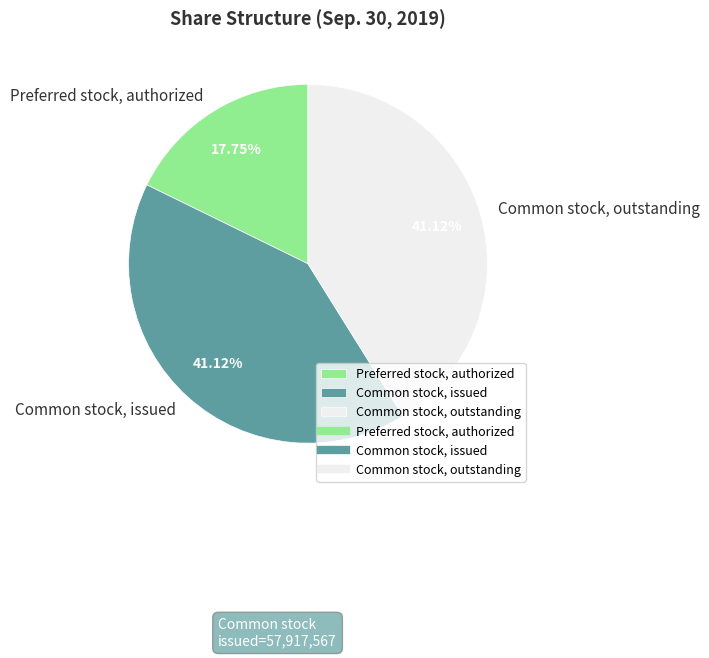

Is there any slice that represents more than half of the pie?

No